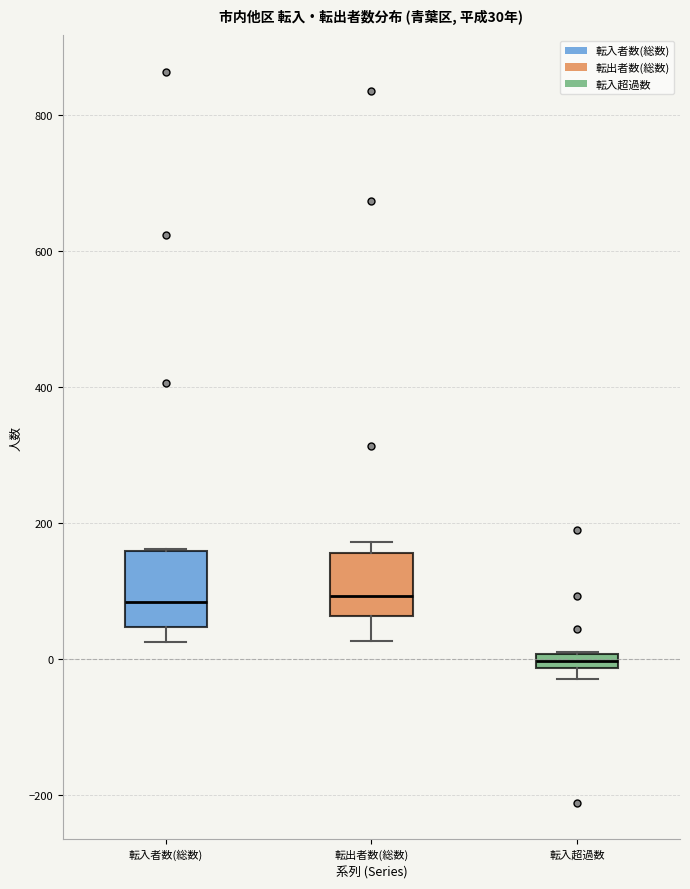

Which box is the tallest, from its lower edge to its upper edge?

転入者数(総数)